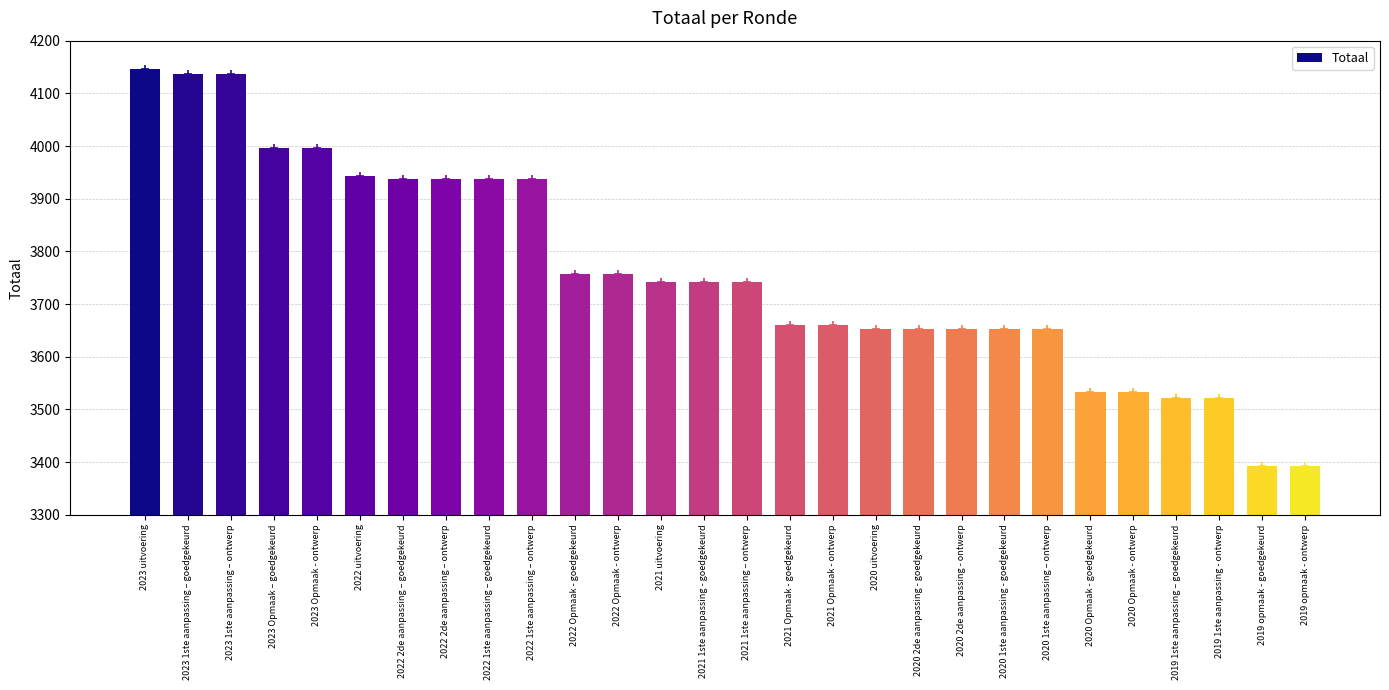

What is the change in value from 2023 Opmaak – goedgekeurd to 2021 Opmaak - goedgekeurd?

-336